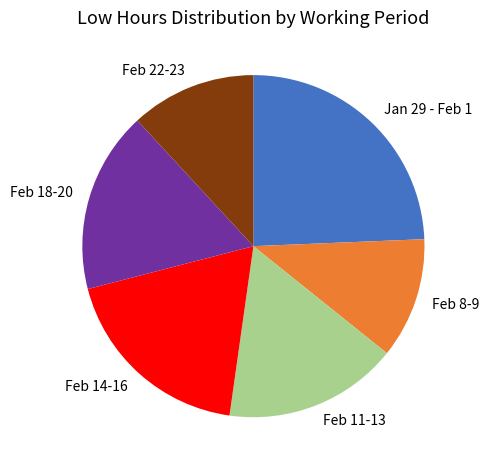

The Feb 18-20 slice represents 11% of the pie. True or false?

False